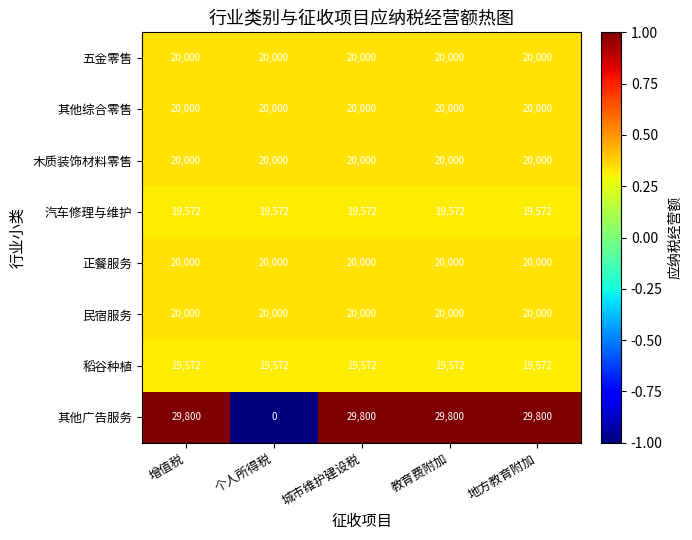

The 汽车修理与维护 series shows 19572 at 城市维护建设税. True or false?

True